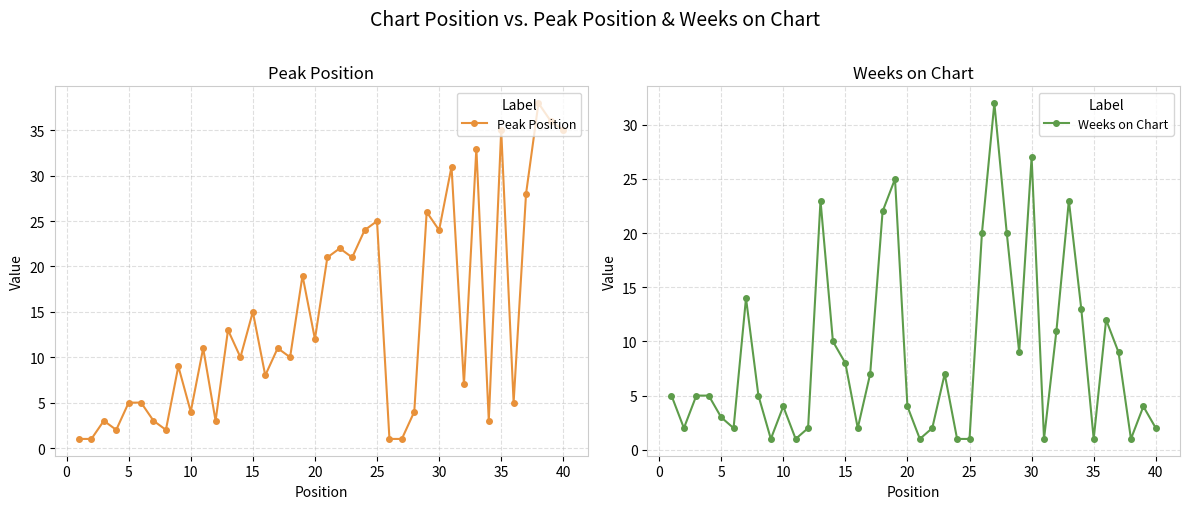

Which series has the widest spread of values?

Peak Position